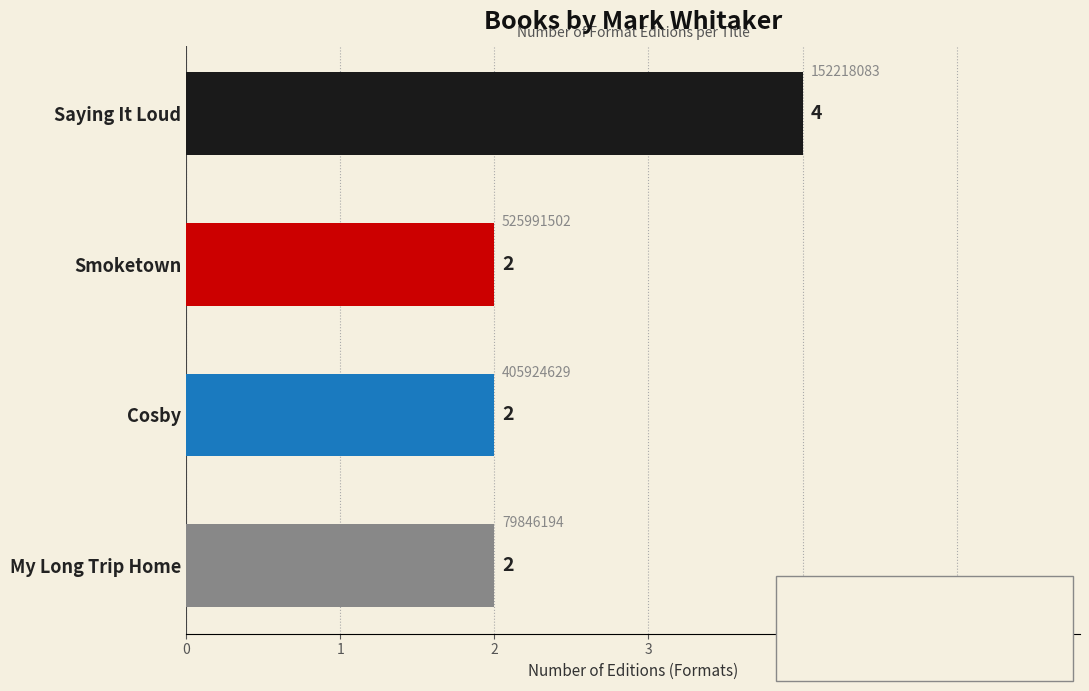

What is the label of the 3rd bar from the top?

Cosby